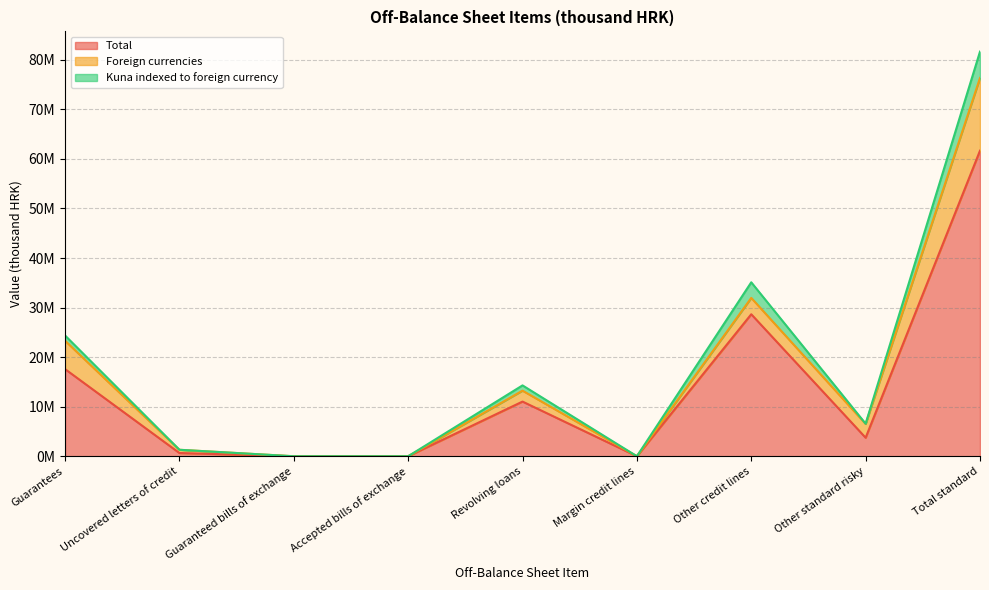

The value of Kuna indexed to foreign currency at Other standard risky is 71189. True or false?

False